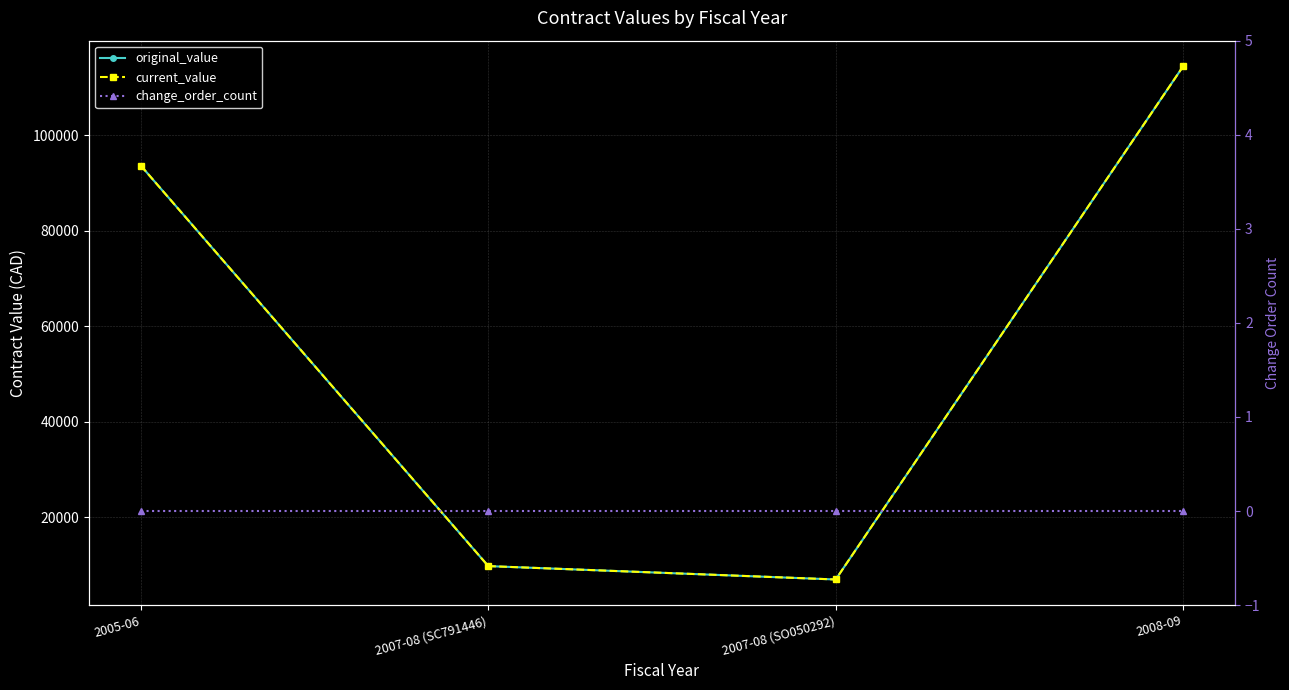

What is the label of the 2nd point from the right?

2007-08 (SO050292)